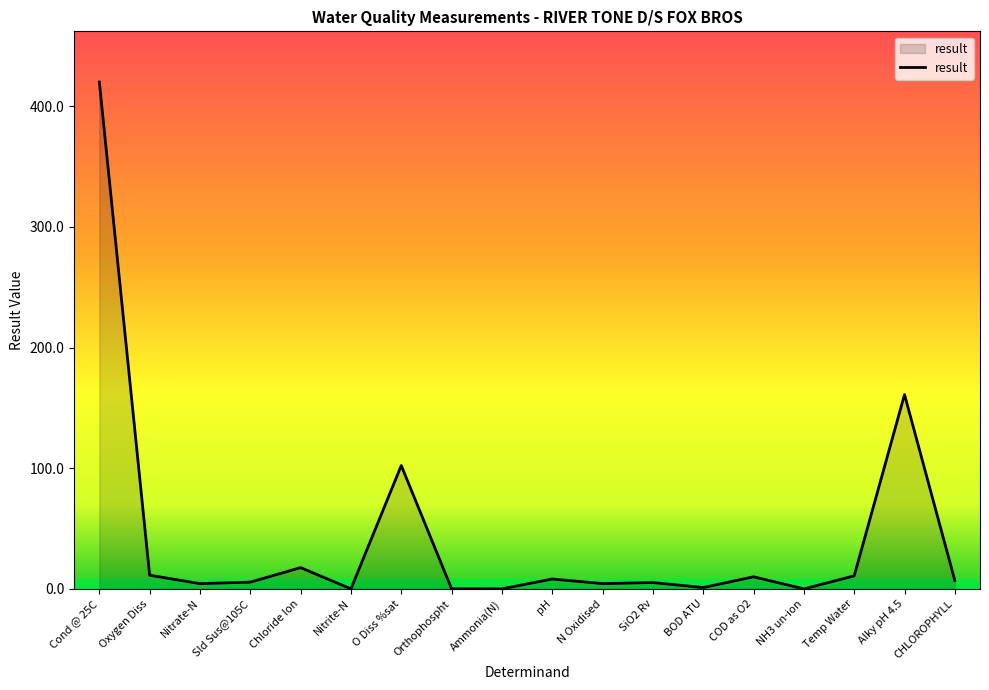

At which category does the data reach its first local peak?

Chloride Ion